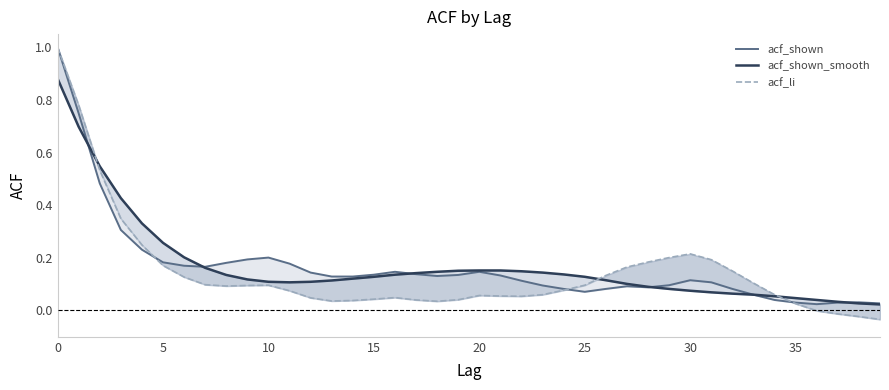

What are all the series names shown in the legend?

acf_shown, acf_shown_smooth, acf_li